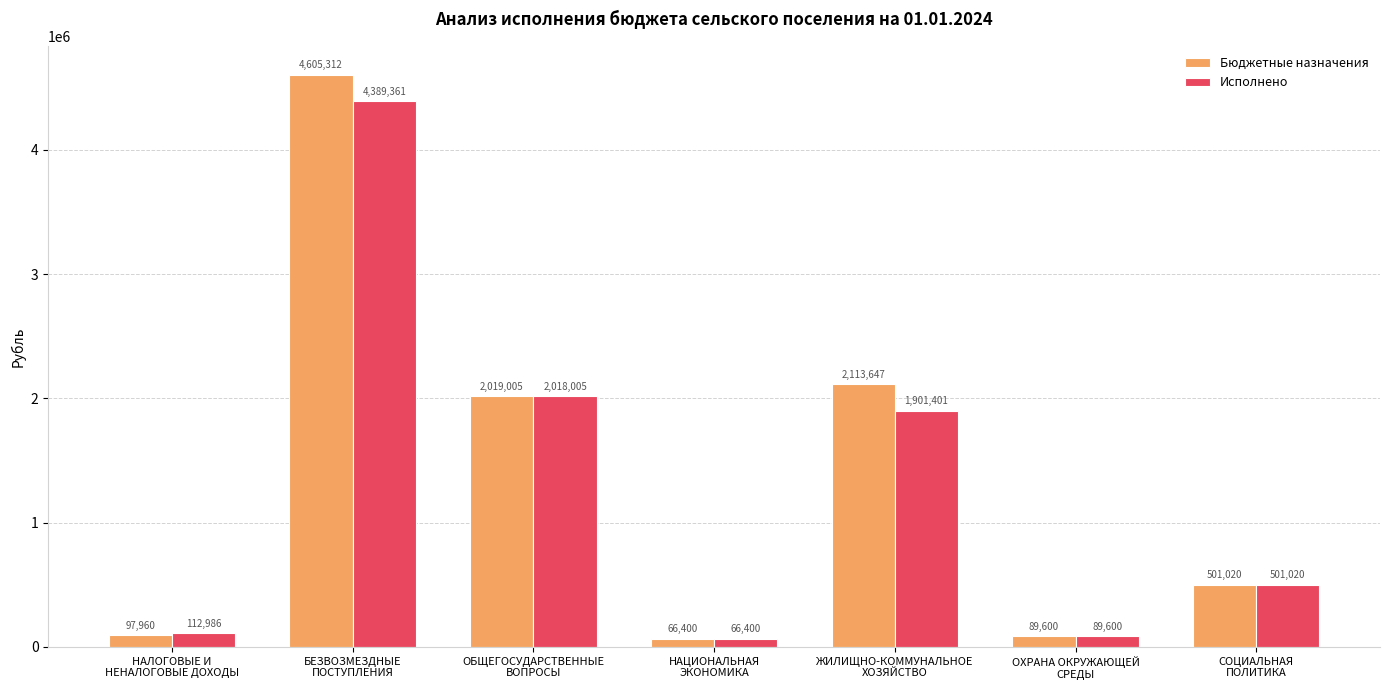

What is the smallest value displayed?

66400.0